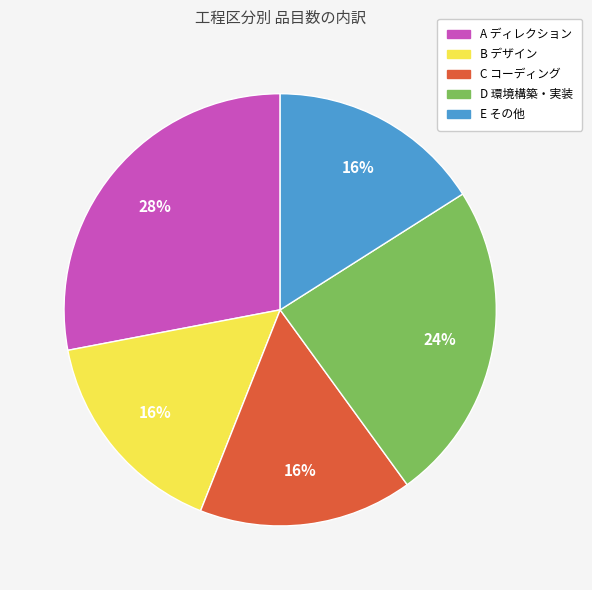

Is there any slice that represents more than half of the pie?

No